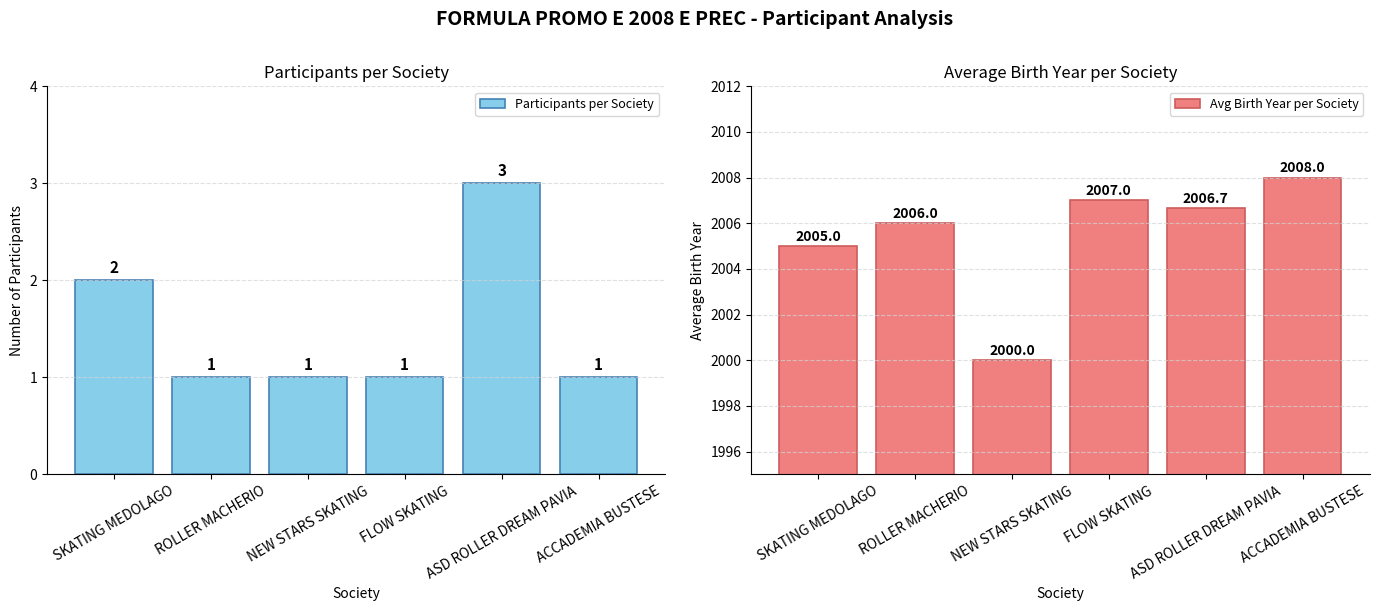

Which series has the widest spread of values?

Avg Birth Year per Society